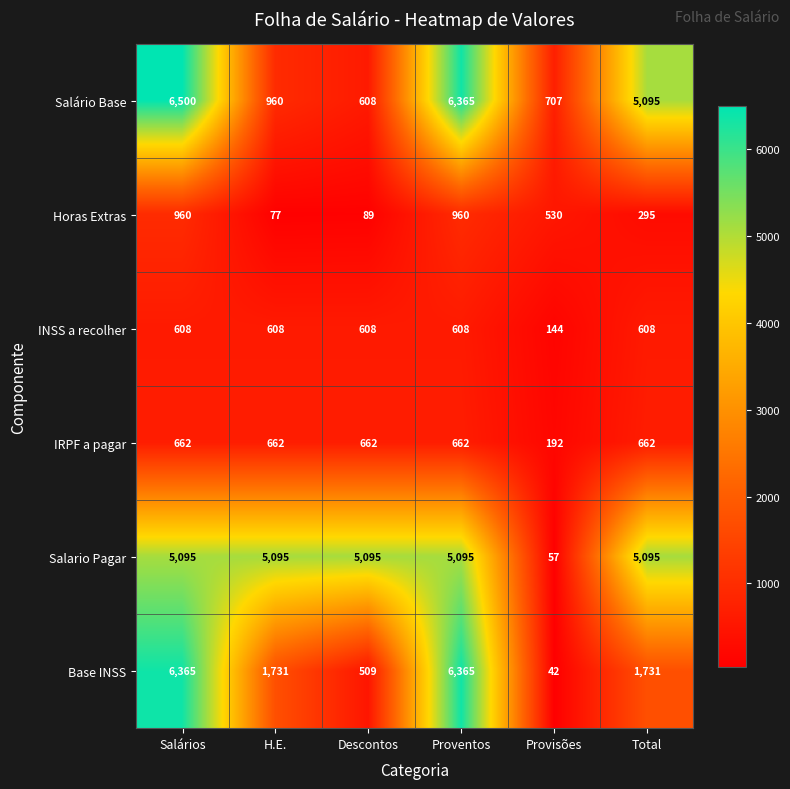

What is the sum of the Base INSS values at Proventos and Salários?

12730